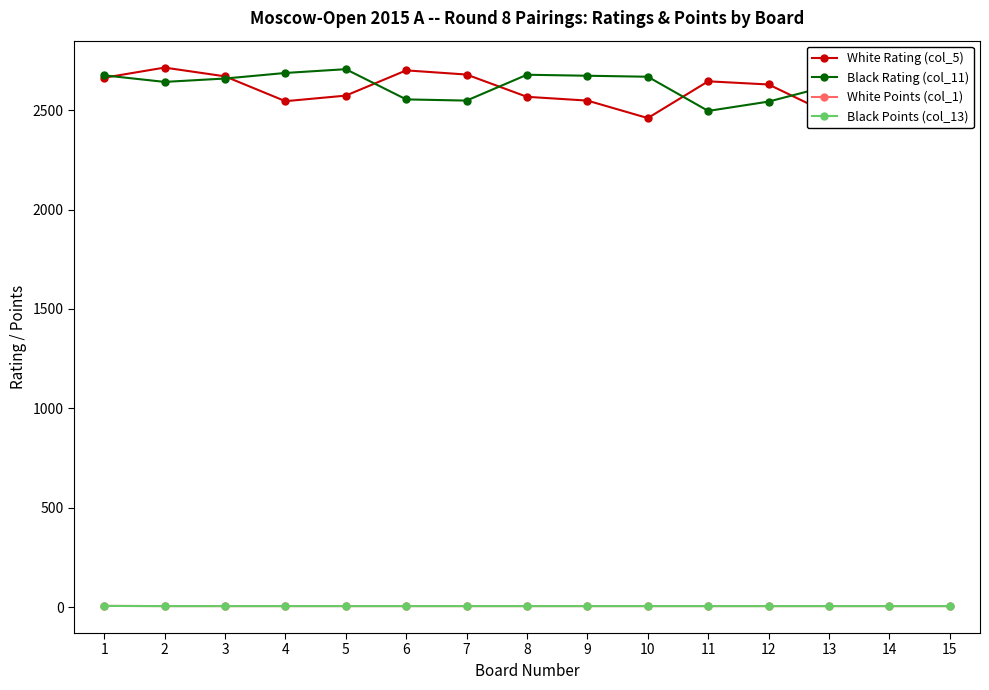

How many lines are shown in the chart?

4